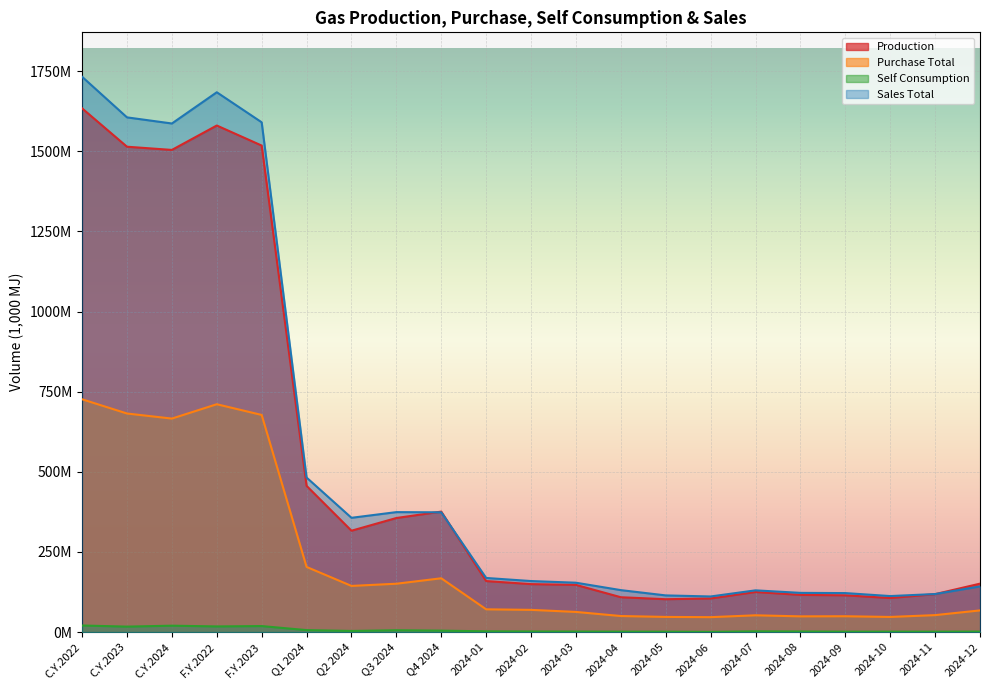

What is the maximum value shown in the chart?

1732805757